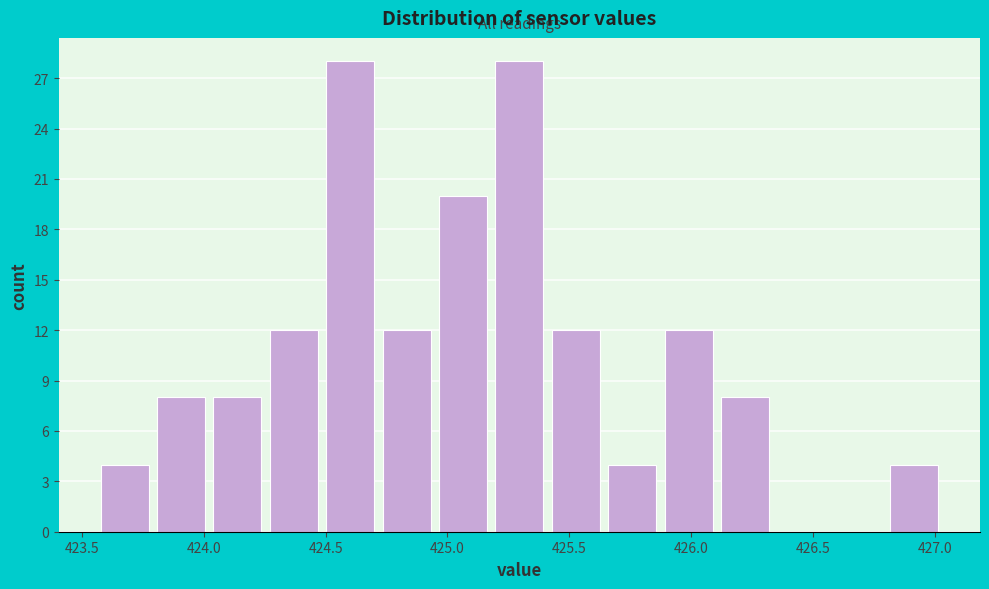

Reading left to right, transcribe this chart: for each bar, give the range it covers on the x-axis and its height. Neither the bar edges nor the heights are printed on the chart, so give them approximately, as read against the axes.

423.55 to 423.80: 4
423.80 to 424.00: 8
424.00 to 424.25: 8
424.25 to 424.50: 12
424.50 to 424.70: 28
424.70 to 424.95: 12
424.95 to 425.20: 20
425.20 to 425.40: 28
425.40 to 425.65: 12
425.65 to 425.85: 4
425.85 to 426.10: 12
426.10 to 426.35: 8
426.35 to 426.55: 0
426.55 to 426.80: 0
426.80 to 427.05: 4